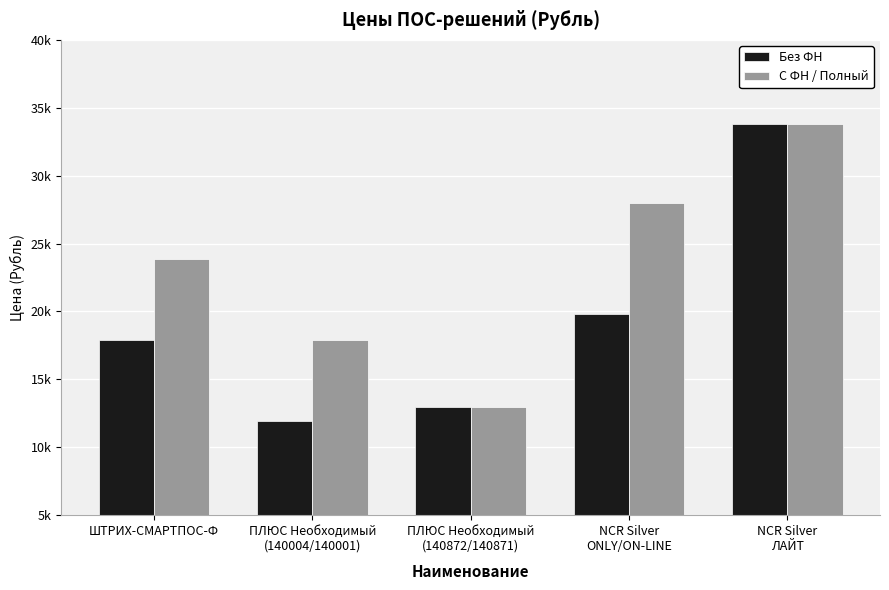

What is the lowest value of the С ФН / Полный series?

13000